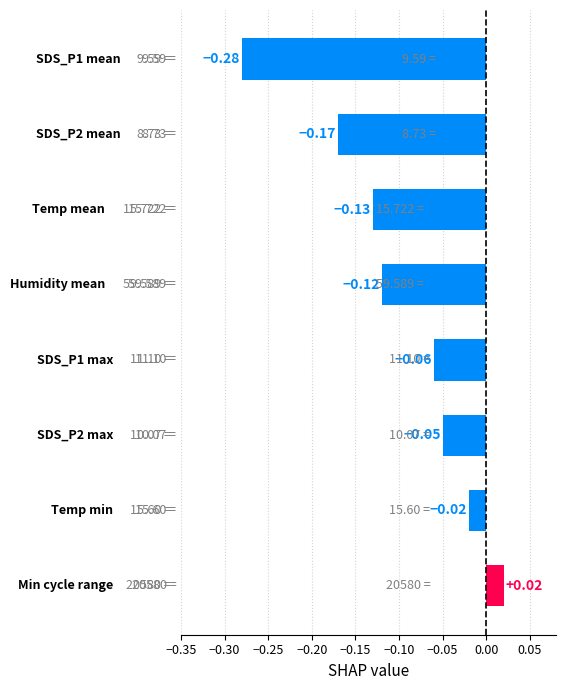

What is the difference between the maximum and minimum values?

0.3